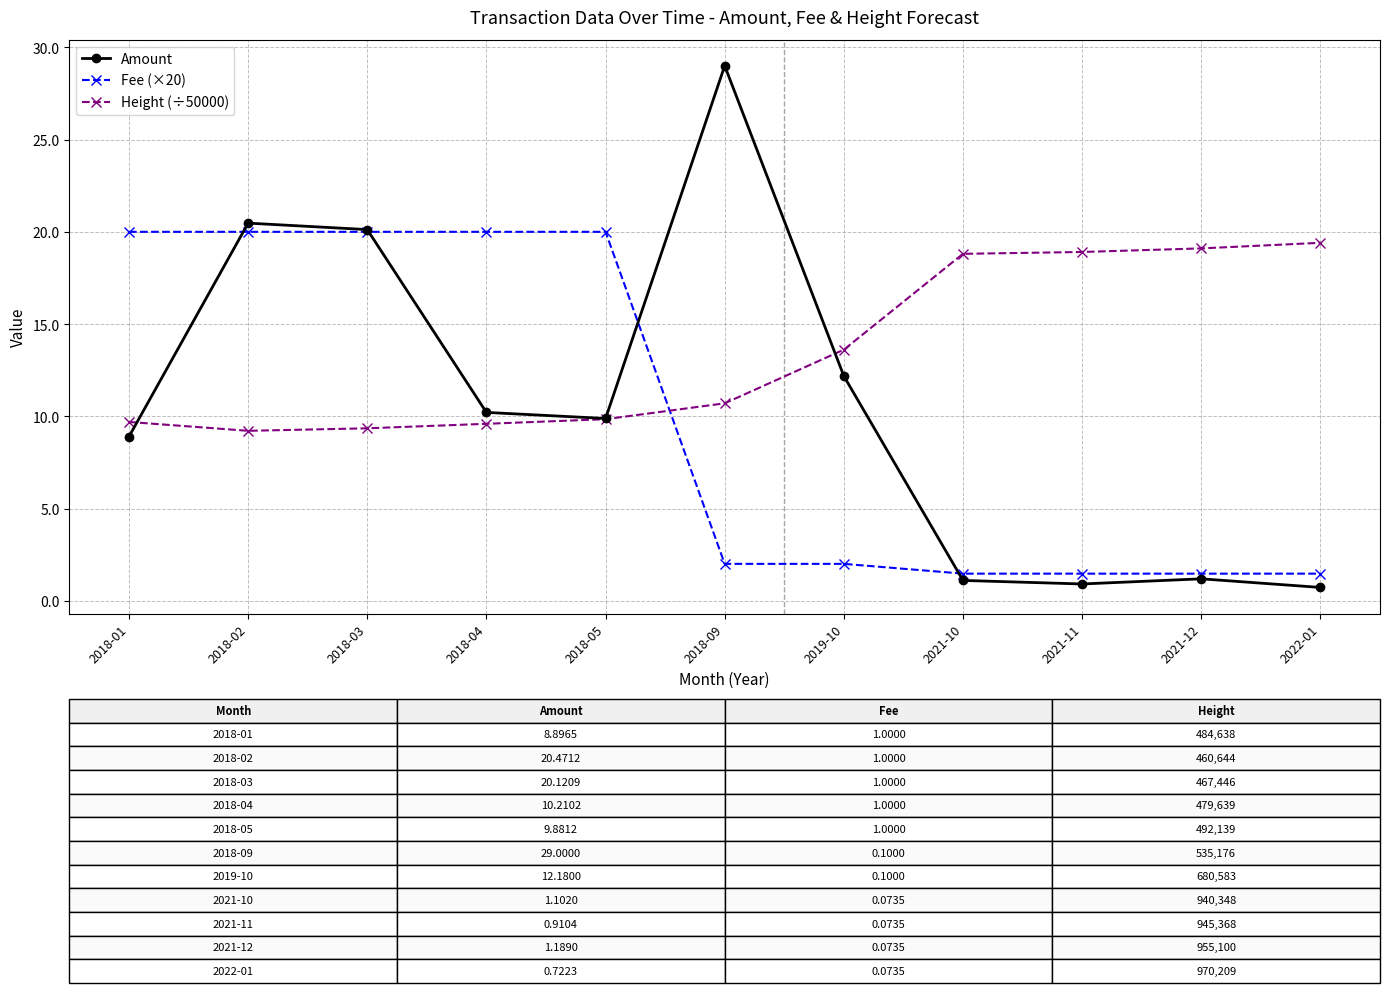

After their last crossing, which series has the higher values: Height (÷50000) or Fee (×20)?

Height (÷50000)